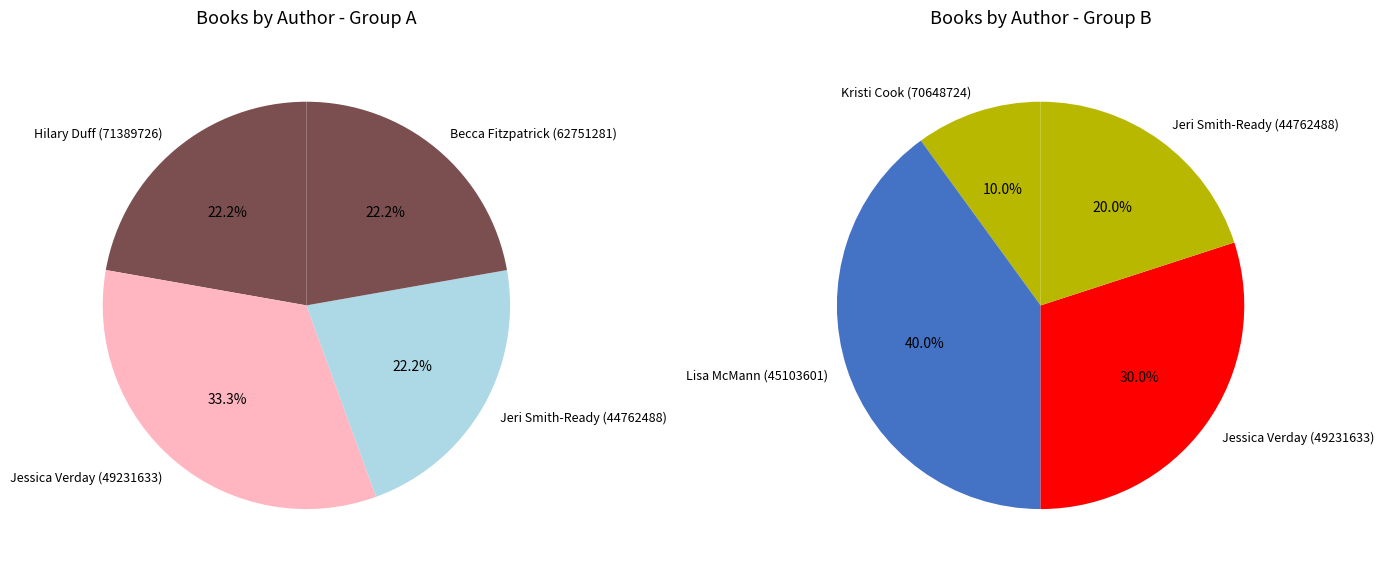

Rank the categories by value from lowest to highest.

Kristi Cook (70648724), Hilary Duff (71389726), Jeri Smith-Ready (44762488), Becca Fitzpatrick (62751281), Jessica Verday (49231633), Lisa McMann (45103601)